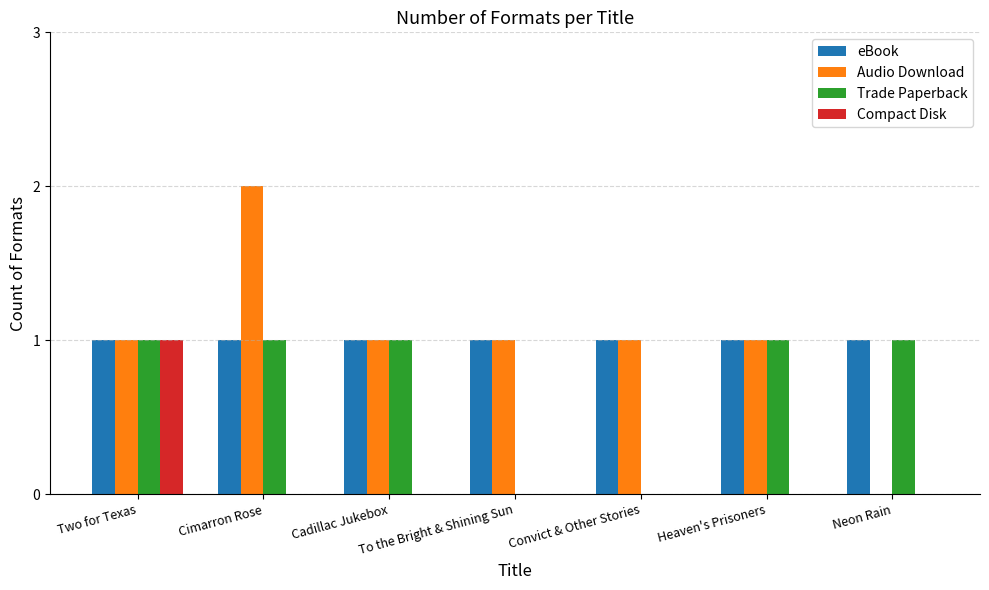

What is the sum of all Audio Download values?

7